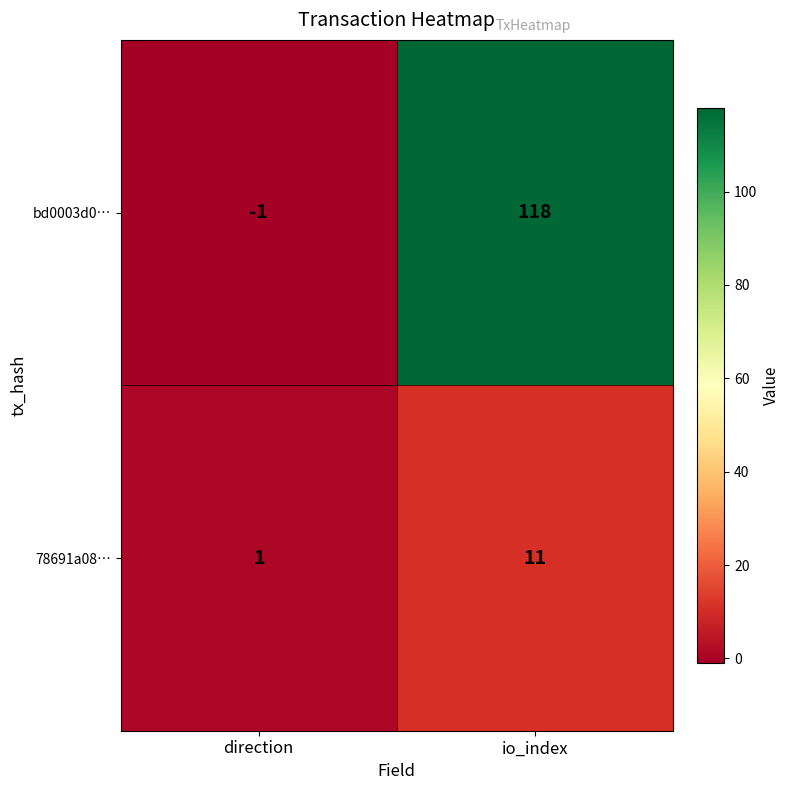

Reading left to right, list all the values displayed in this chart.

bd0003d0…: -1	118
78691a08…: 1	11